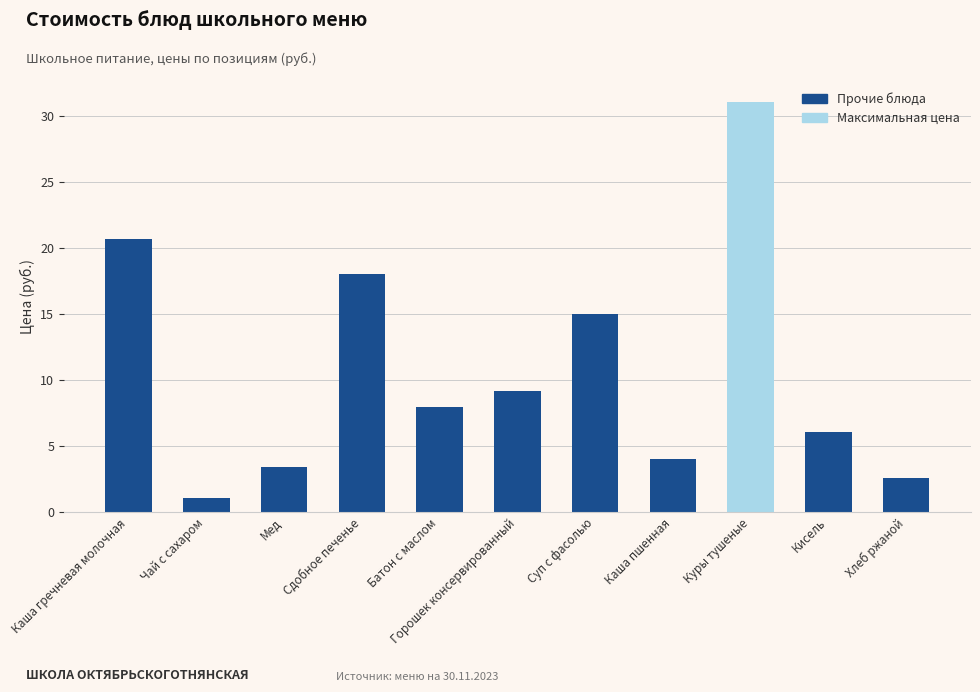

What is the maximum value shown in the chart?

31.1